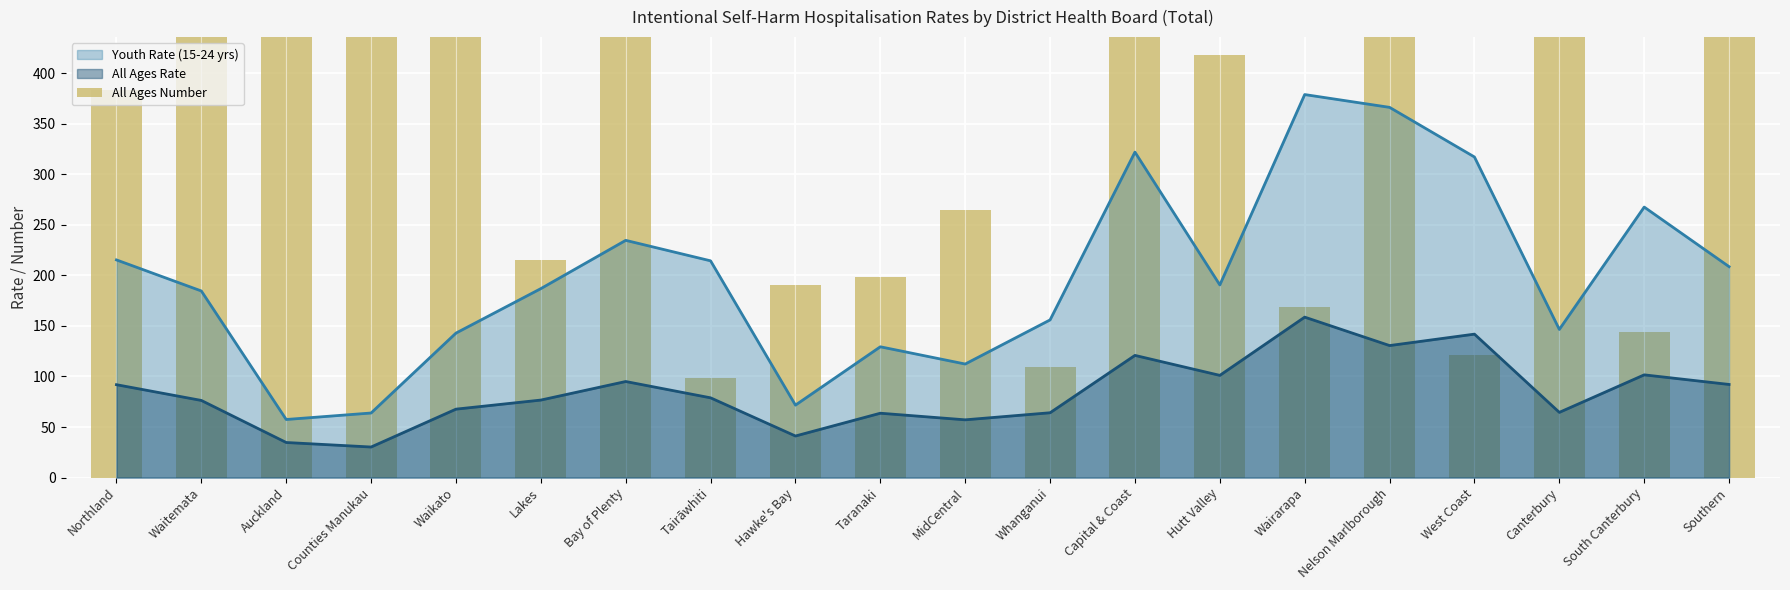

Is it true that the value at Waitemata is 264?

False